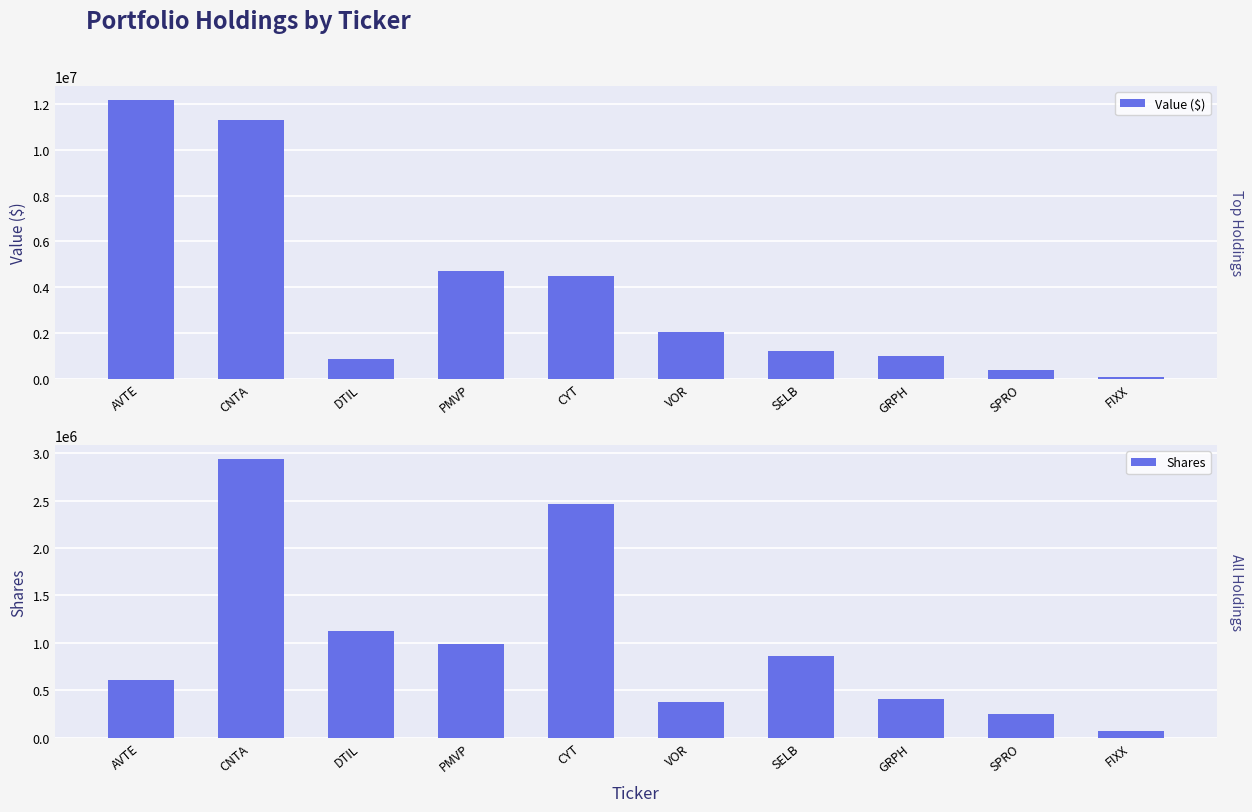

Reading left to right, what are all the values shown in this chart?

Value ($): 12177880	11309818	846981	4718637	4476421	2015961	1198935	995455	361152	65920
Shares: 603762	2937615	1123913	989232	2459572	374714	862543	406308	249070	64000